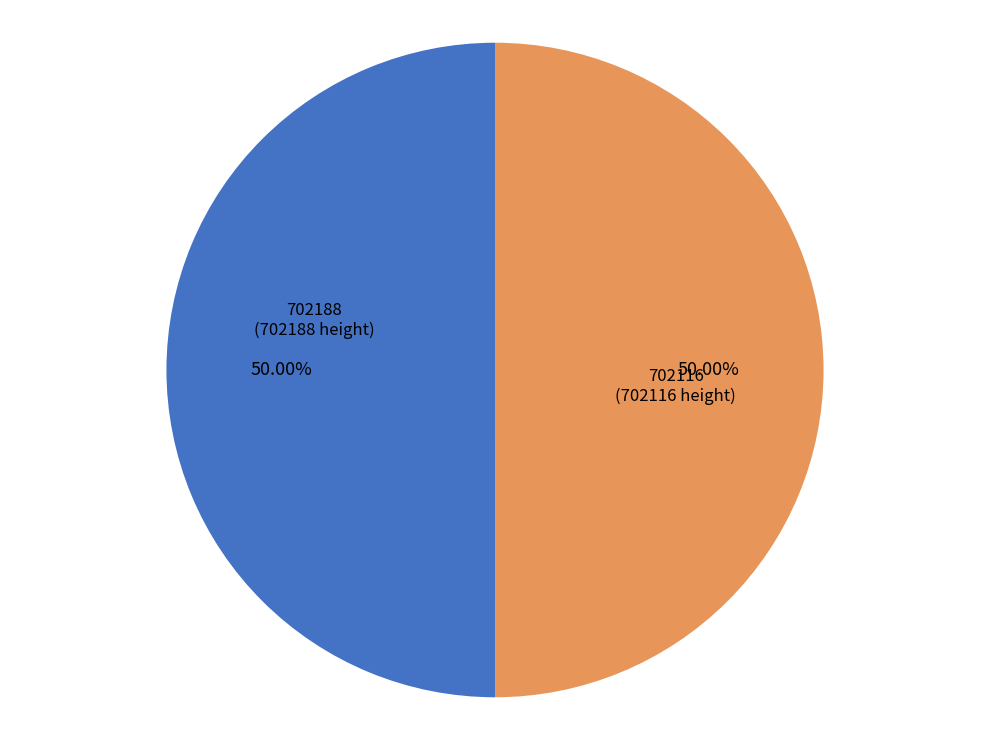

Do 702116 and 702188 together represent more than half of the pie?

Yes